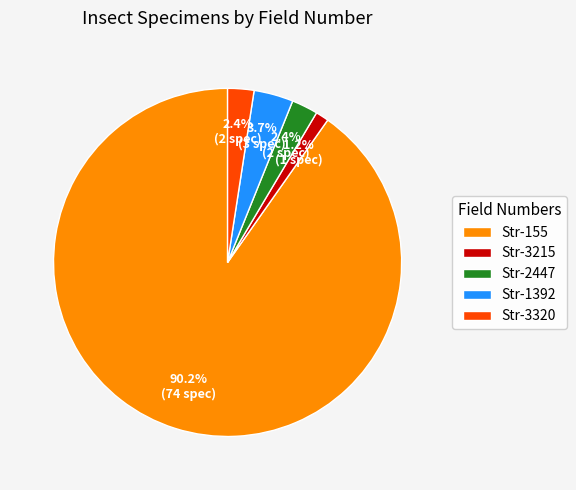

Which category has the smallest portion of the pie?

Str-3215